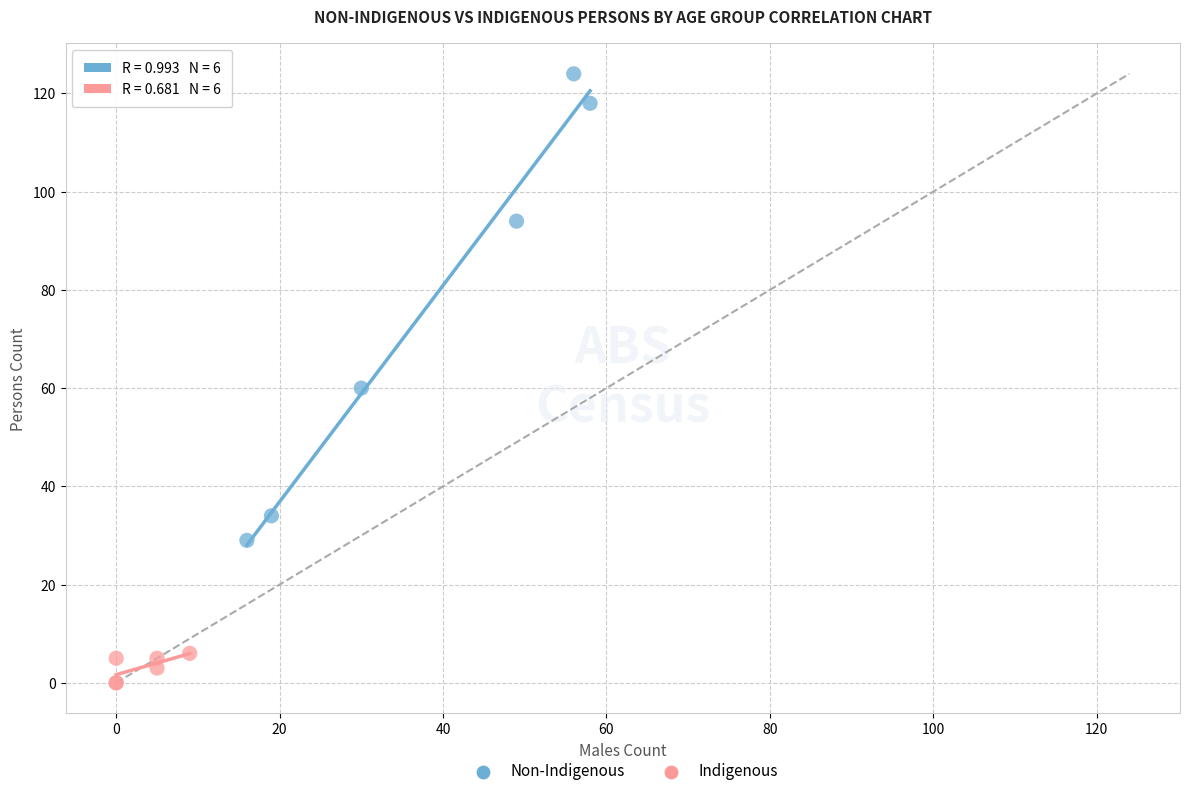

Which series reaches the minimum Y coordinate?

Indigenous